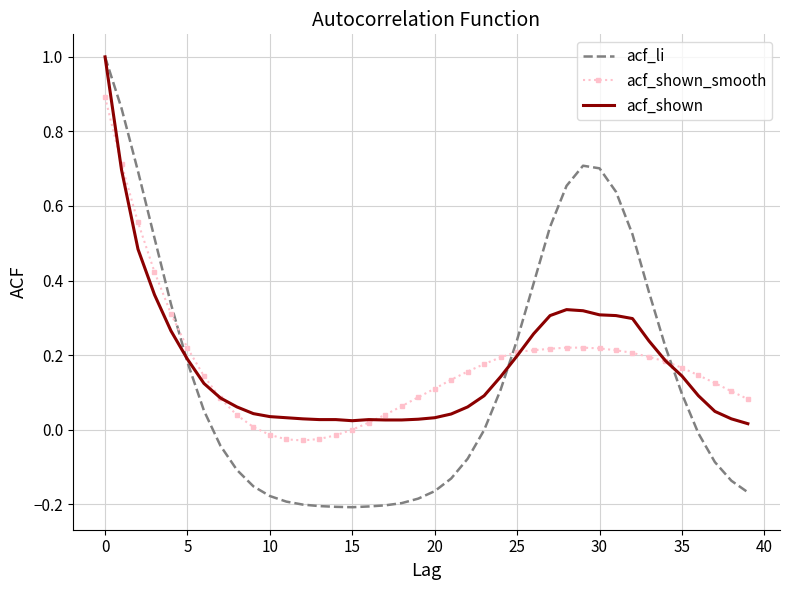

True or false: acf_li and acf_shown_smooth cross at least once.

True